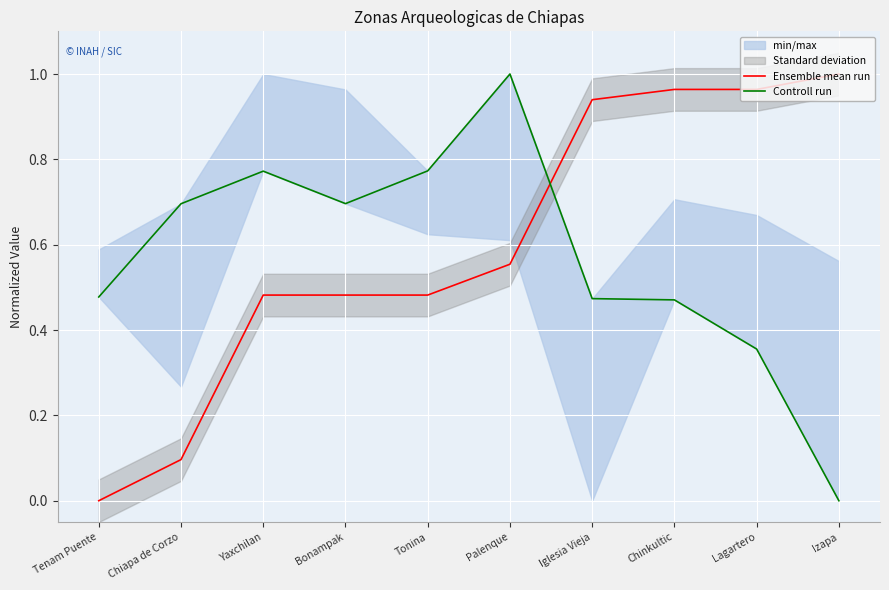

What is the difference between the maximum and second lowest values in the Controll run series?

0.6